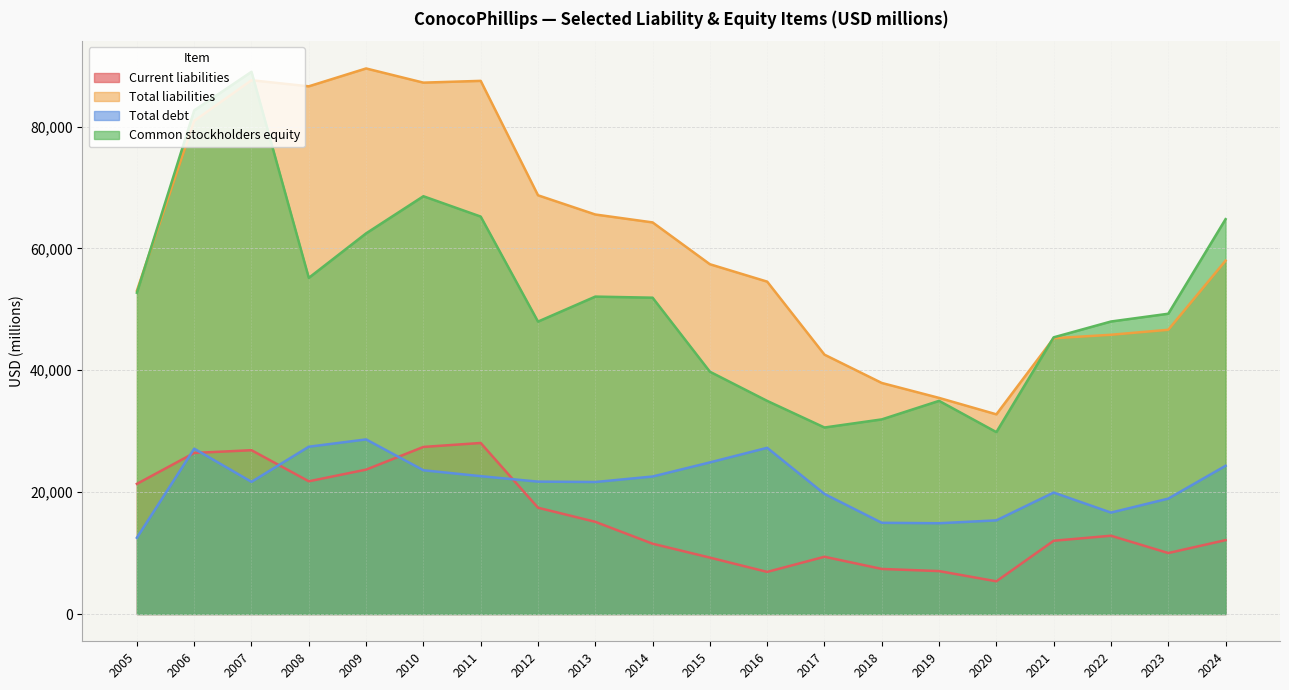

Reading right to left, transcribe all the data shown in this chart.

Current liabilities: 2005=21359	2006=26431	2007=26882	2008=21780	2009=23695	2010=27419	2011=28068	2012=17443	2013=15129	2014=11537	2015=9256	2016=6909	2017=9397	2018=7395	2019=7043	2020=5366	2021=12021	2022=12847	2023=10005	2024=12124
Total liabilities: 2005=53059	2006=80933	2007=87601	2008=86600	2009=89531	2010=87205	2011=87496	2012=68717	2013=65565	2014=64266	2015=57402	2016=54546	2017=42561	2018=37916	2019=35464	2020=32769	2021=45255	2022=45826	2023=46645	2024=57984
Total debt: 2005=12516	2006=27134	2007=21687	2008=27455	2009=28653	2010=23592	2011=22623	2012=21725	2013=21662	2014=22565	2015=24880	2016=27275	2017=19703	2018=14968	2019=14895	2020=15369	2021=19934	2022=16643	2023=18937	2024=24324
Common stockholders equity: 2005=52731	2006=82646	2007=88983	2008=55165	2009=62467	2010=68562	2011=65224	2012=47987	2013=52090	2014=51911	2015=39762	2016=34974	2017=30607	2018=31939	2019=34981	2020=29849	2021=45406	2022=48003	2023=49279	2024=64796